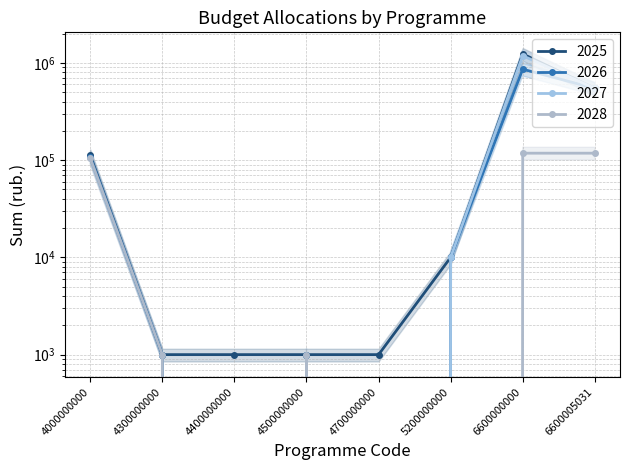

Between 4500000000 and 5200000000, which series saw the biggest shift?

2027